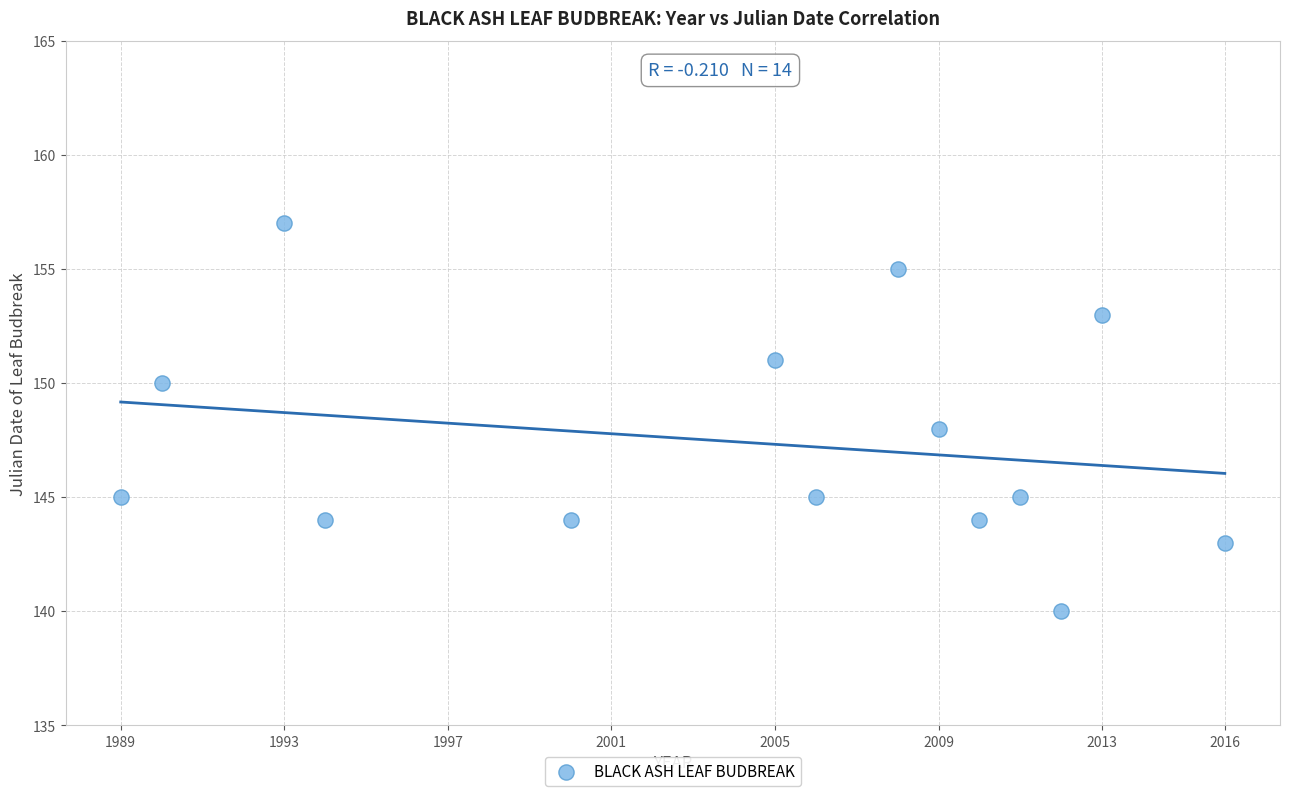

What is the range of Y values (max minus min)?

17